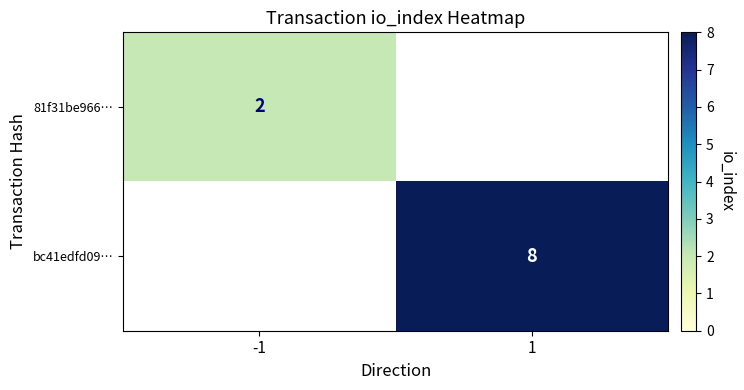

The 81f31be966… series shows 2 at -1. True or false?

True